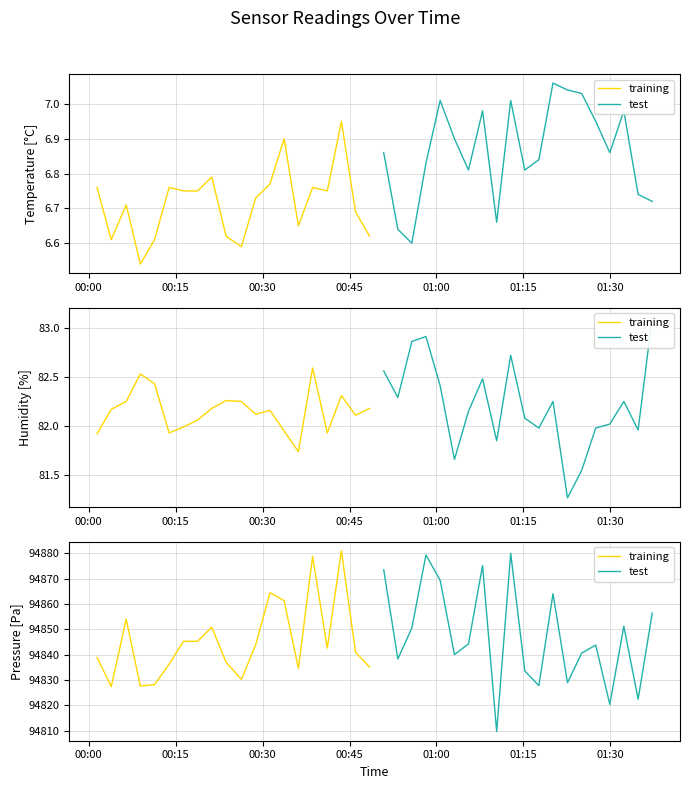

Does the chart display data point markers on the line(s)?

No